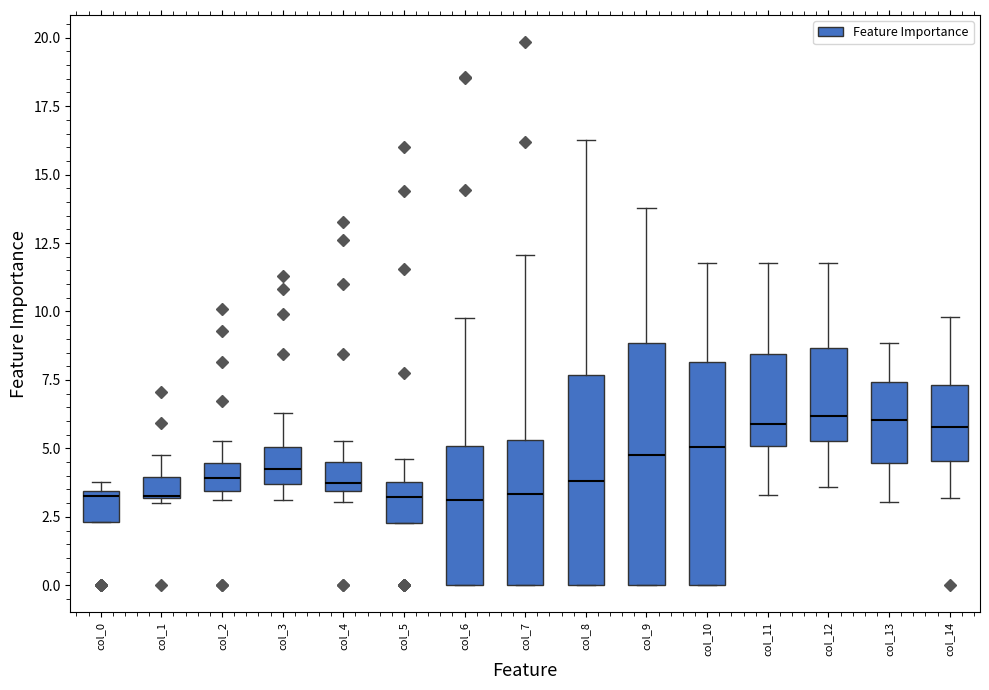

Reading left to right, read every box against the y-axis: the position of its median line, the range the box covers, and the ends of its whiskers. The values are not printed on the chart, so give them approximately, as read against the axis.

col_0: median 3.5 (just below the box's upper edge), box 2.5 to 3.5, whiskers 2.5 to 4.0
col_1: median 3.5 (drawn on the box's lower edge), box 3.0 to 4.0, whiskers 3.0 (just below the box's lower edge) to 5.0
col_2: median 4.0, box 3.5 to 4.5, whiskers 3.0 to 5.5
col_3: median 4.0, box 3.5 to 5.0, whiskers 3.0 to 6.5
col_4: median 3.5 (just above the box's lower edge), box 3.5 to 4.5, whiskers 3.0 to 5.5
col_5: median 3.0, box 2.5 to 4.0, whiskers 2.5 to 4.5
col_6: median 3.0, box 0.0 to 5.0, whiskers 0.0 to 10.0
col_7: median 3.5, box 0.0 to 5.5, whiskers 0.0 to 12.0
col_8: median 4.0, box 0.0 to 7.5, whiskers 0.0 to 16.5
col_9: median 5.0, box 0.0 to 9.0, whiskers 0.0 to 14.0
col_10: median 5.0, box 0.0 to 8.0, whiskers 0.0 to 12.0
col_11: median 6.0, box 5.0 to 8.5, whiskers 3.5 to 12.0
col_12: median 6.0, box 5.5 to 8.5, whiskers 3.5 to 12.0
col_13: median 6.0, box 4.5 to 7.5, whiskers 3.0 to 9.0
col_14: median 6.0, box 4.5 to 7.5, whiskers 3.0 to 10.0